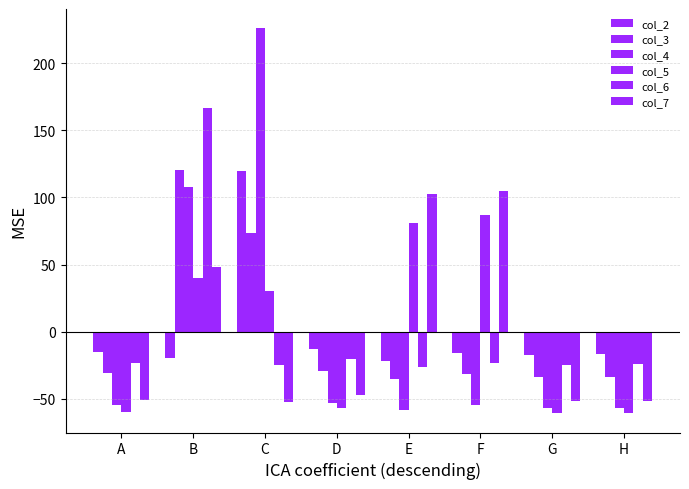

How many negative values does the col_6 series have?

7